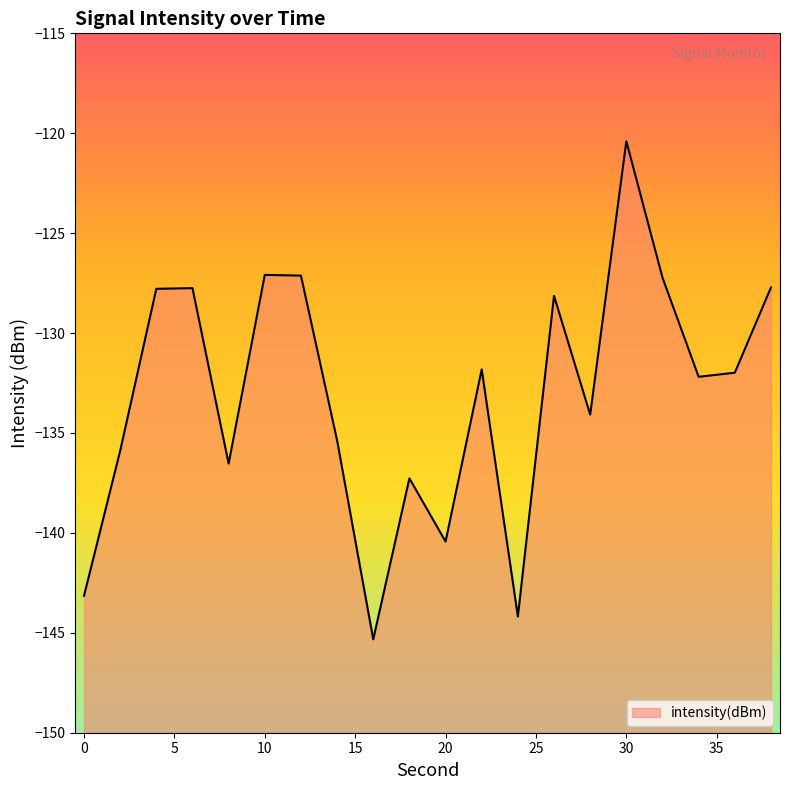

Reading left to right, what are all the values shown in this chart?

-143.1	-135.9	-127.8	-127.8	-136.5	-127.1	-127.1	-135.4	-145.3	-137.3	-140.4	-131.8	-144.2	-128.1	-134.1	-120.4	-127.2	-132.2	-132.0	-127.7